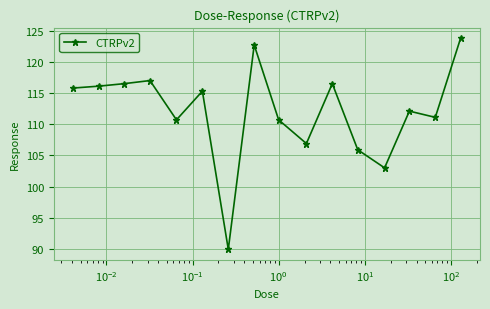

What is the sum of all values?

1794.0